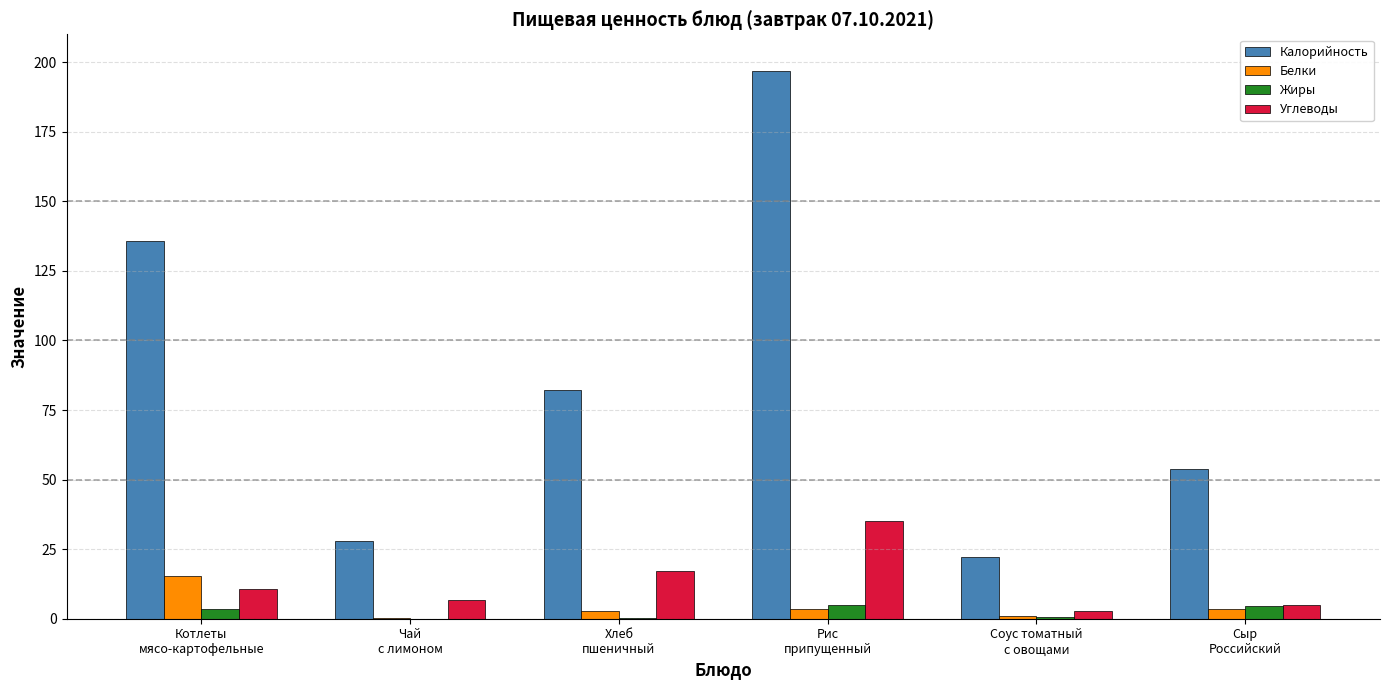

What is the maximum value for Углеводы?

35.0